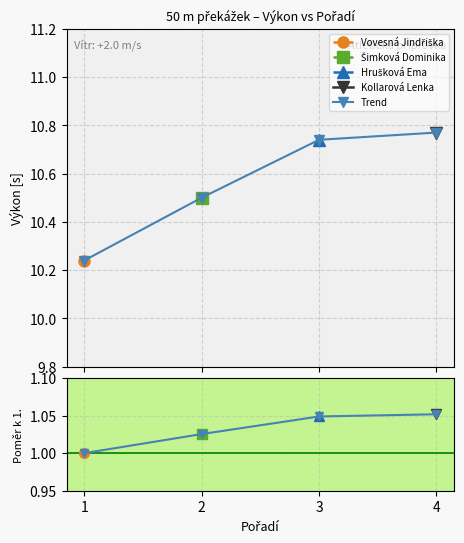

Between 2 and 4, which is larger?

4